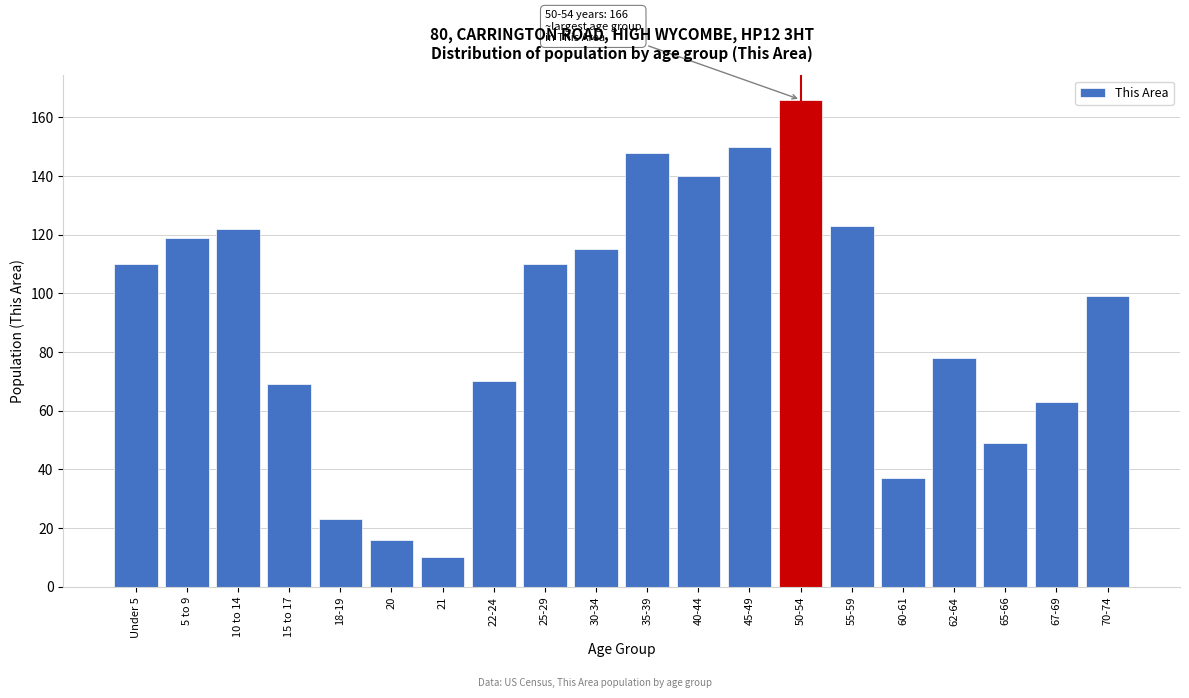

Reading left to right, transcribe all the data shown in this chart.

110	119	122	69	23	16	10	70	110	115	148	140	150	166	123	37	78	49	63	99